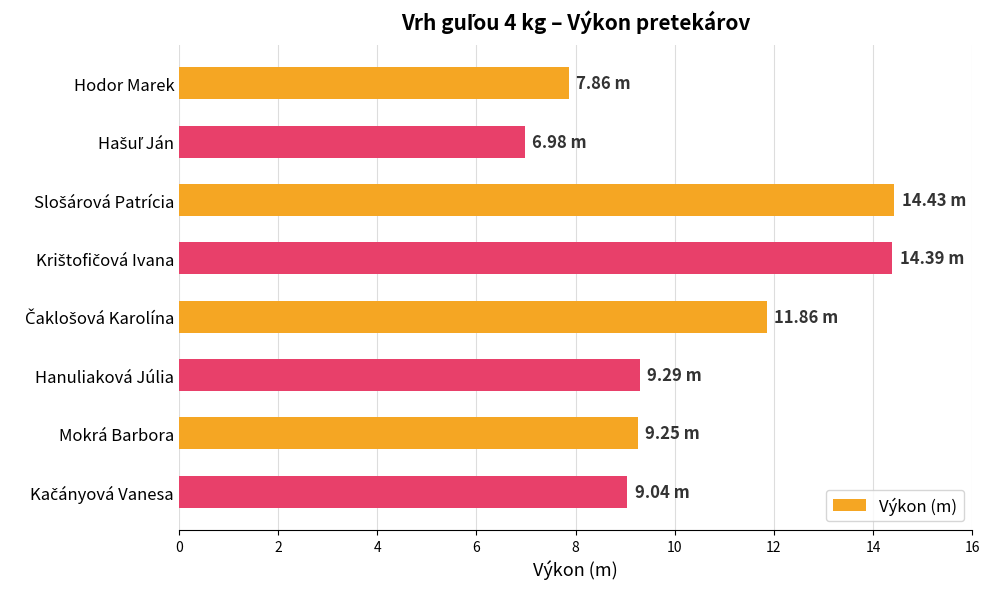

Does the chart contain stacked bars?

No